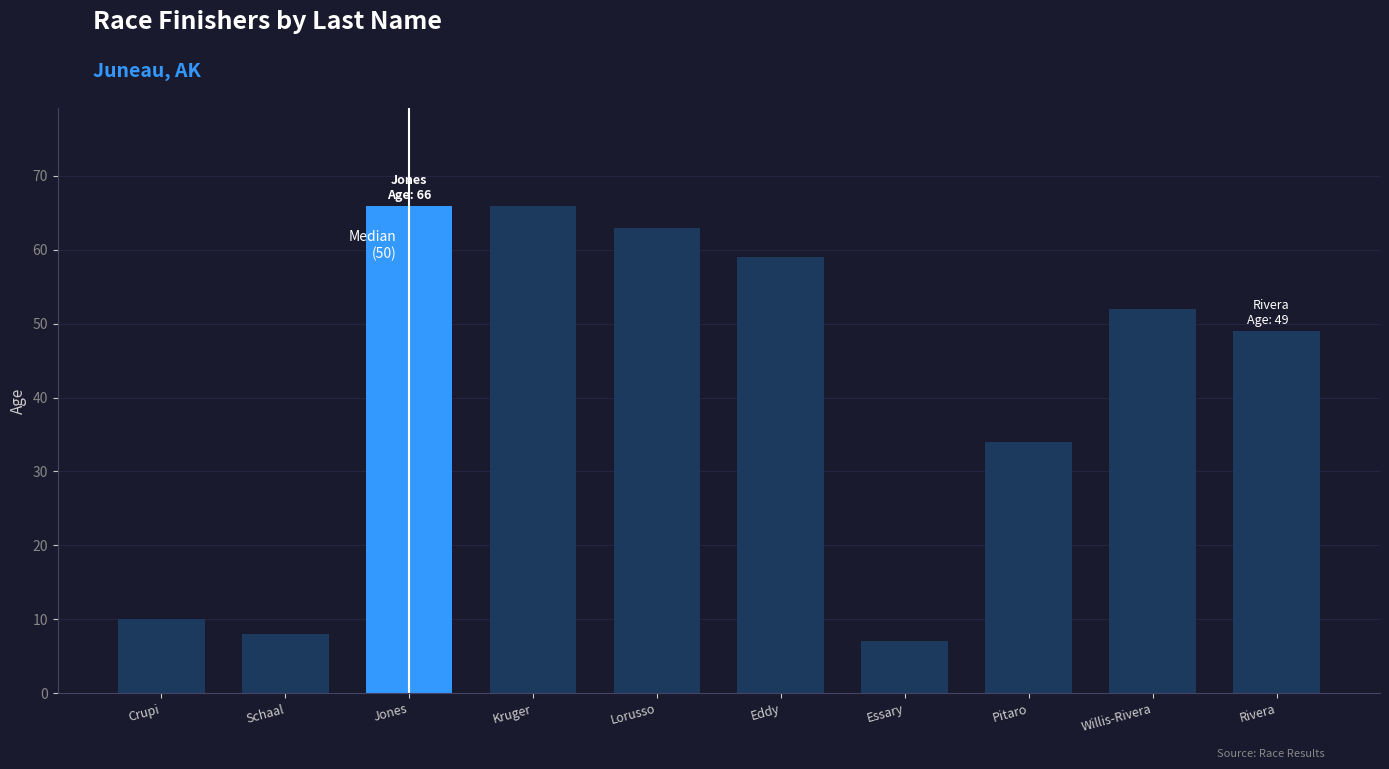

Reading left to right, list all the values displayed in this chart.

10	8	66	66	63	59	7	34	52	49